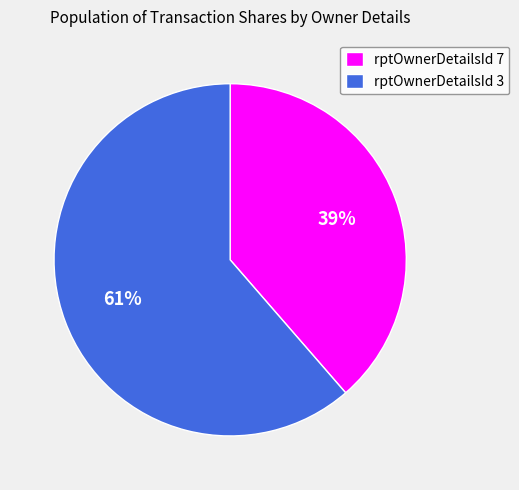

To the nearest percent, what is the average slice percentage?

50%